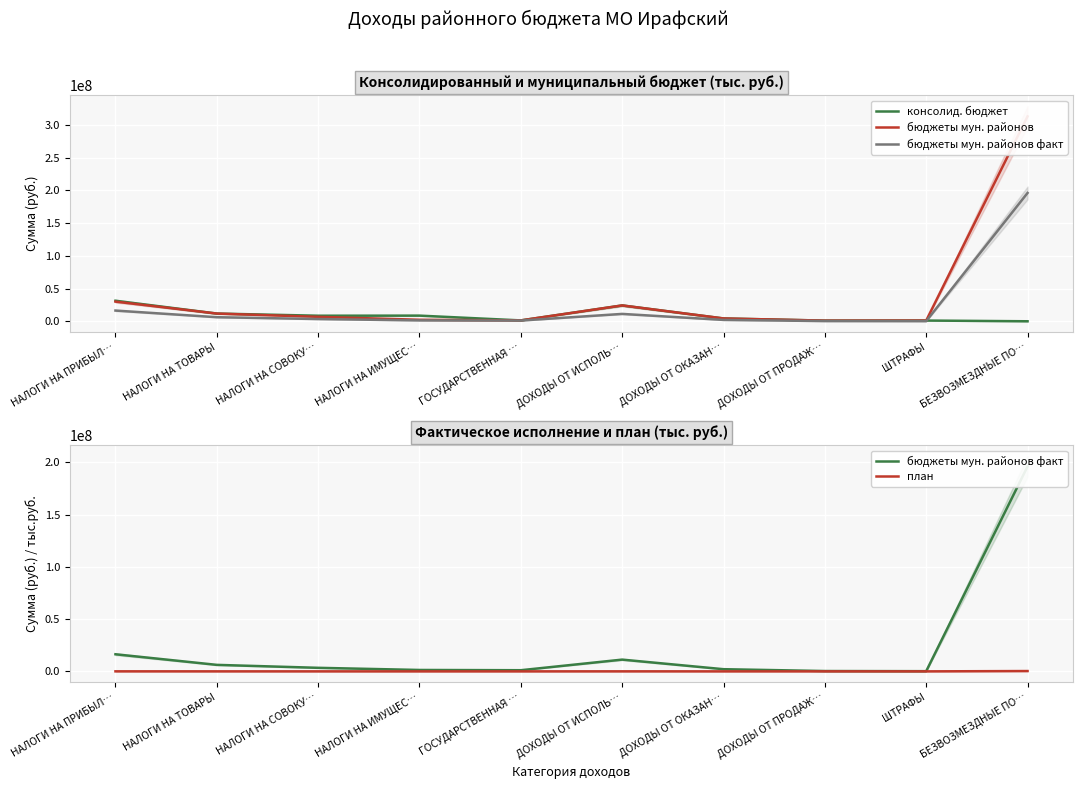

At how many categories does at least one series exceed 151946141?

1